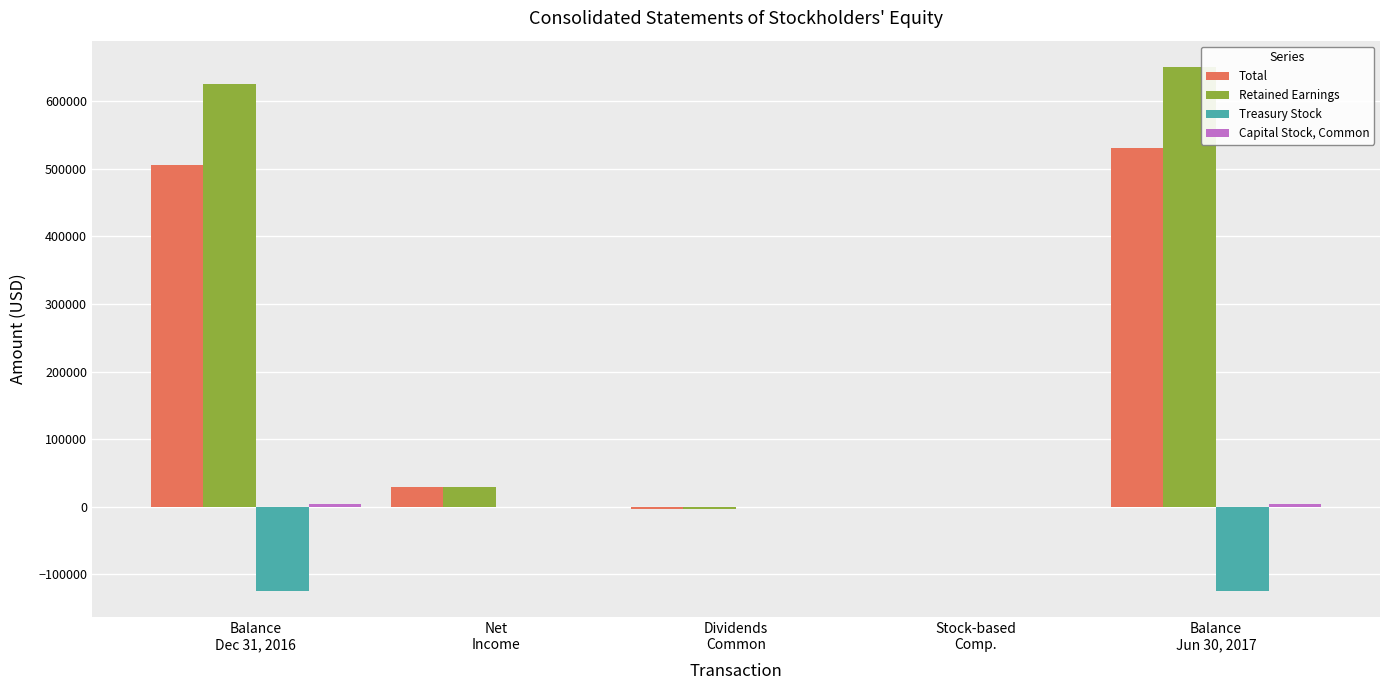

What is the maximum value shown in the chart?

650987